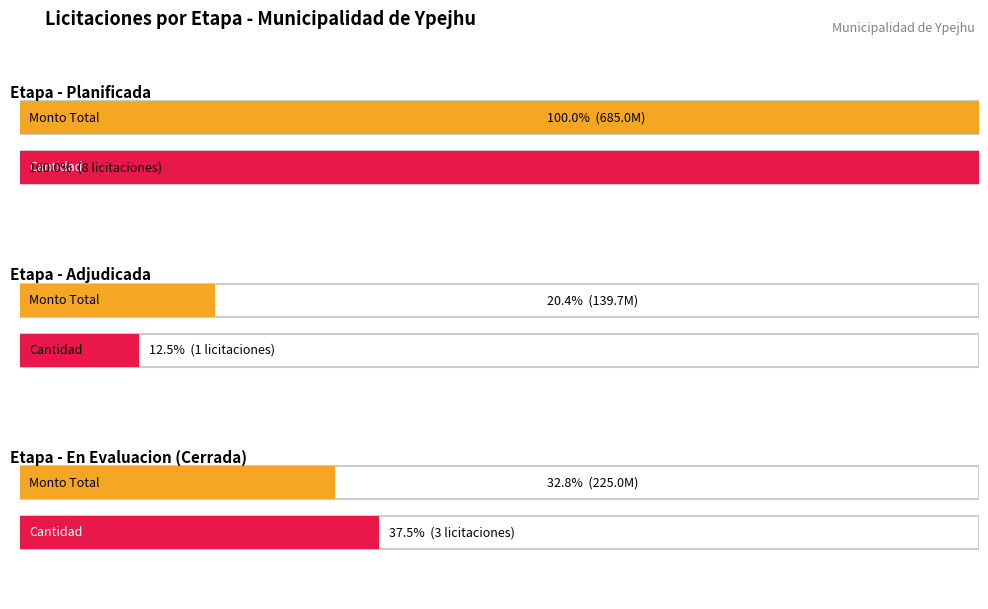

Are the bars grouped side by side (vs. stacked)?

No